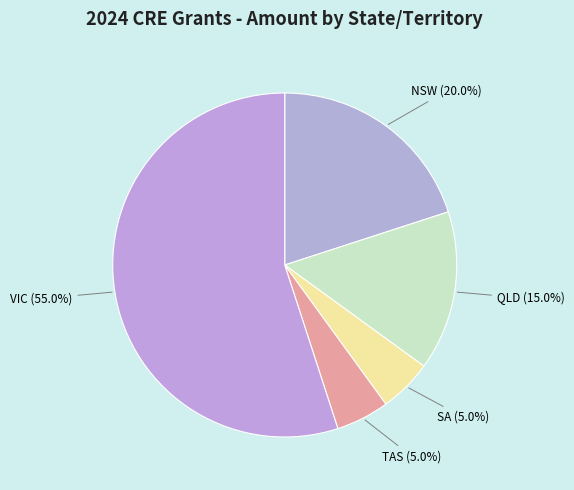

How many segments does this pie chart have?

5